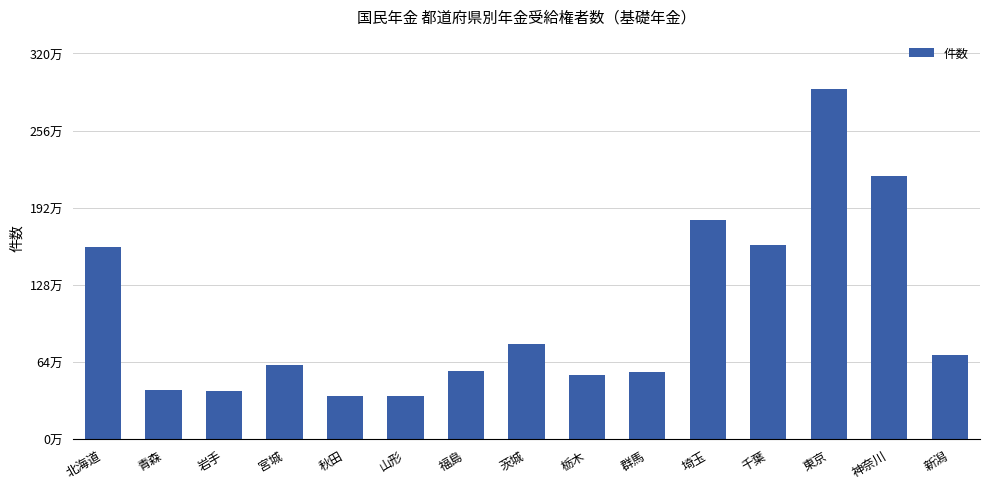

Reading right to left, what are all the values shown in this chart?

701204	2186051	2911547	1614124	1818341	559849	537341	794539	565389	358682	356579	619005	404215	412280	1592810